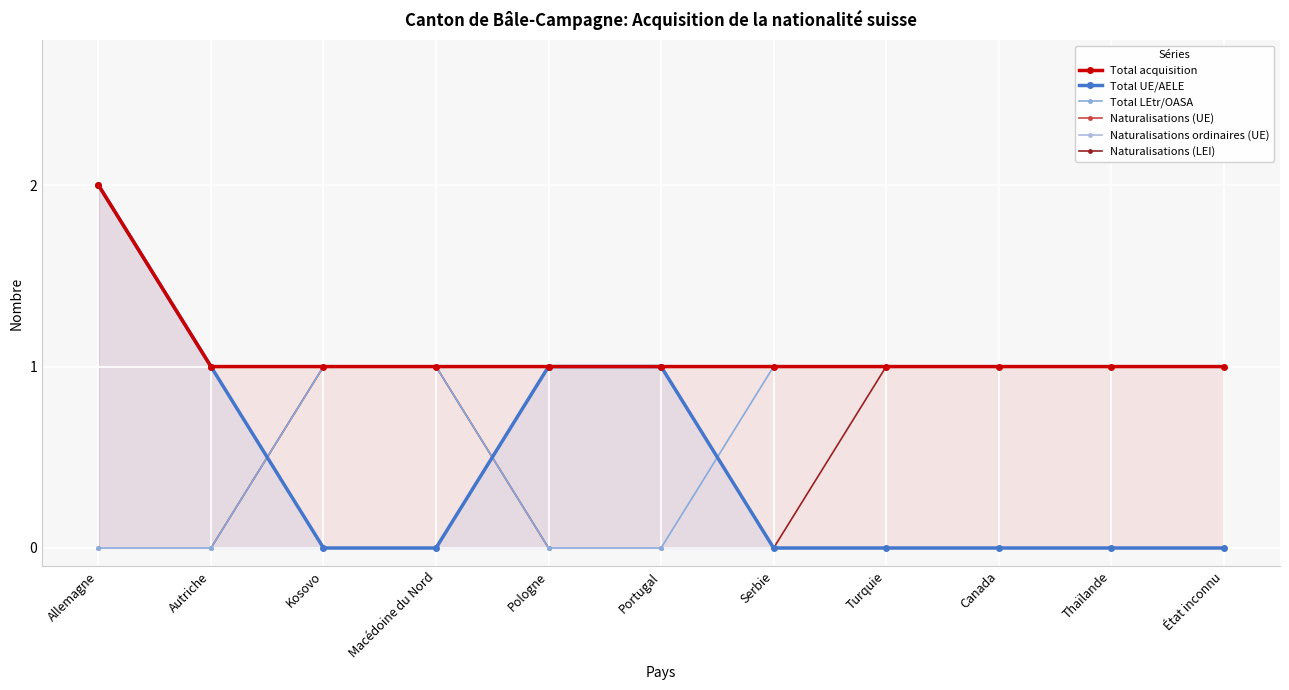

Which series has the largest total across all categories?

Total acquisition